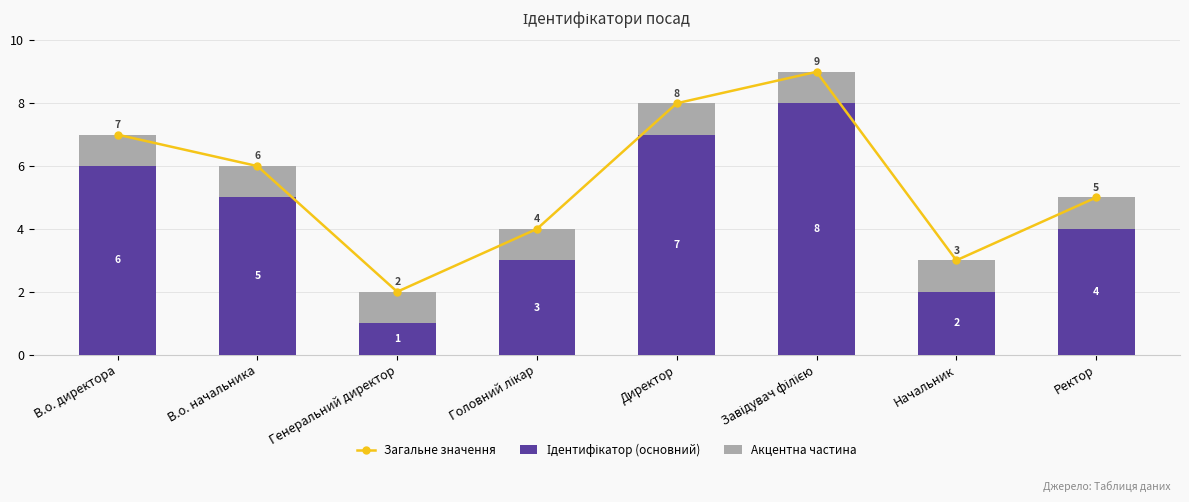

Rank the categories by Ідентифікатор (основний) value from highest to lowest.

Завідувач філією, Директор, В.о. директора, В.о. начальника, Ректор, Головний лікар, Начальник, Генеральний директор